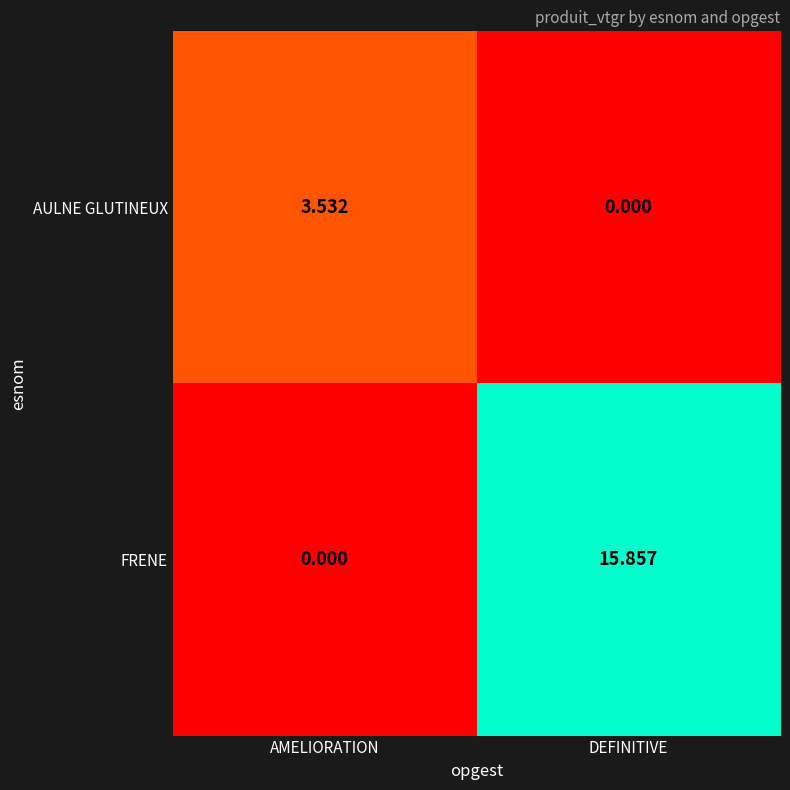

List the series in order of their peak value, highest first.

FRENE, AULNE GLUTINEUX